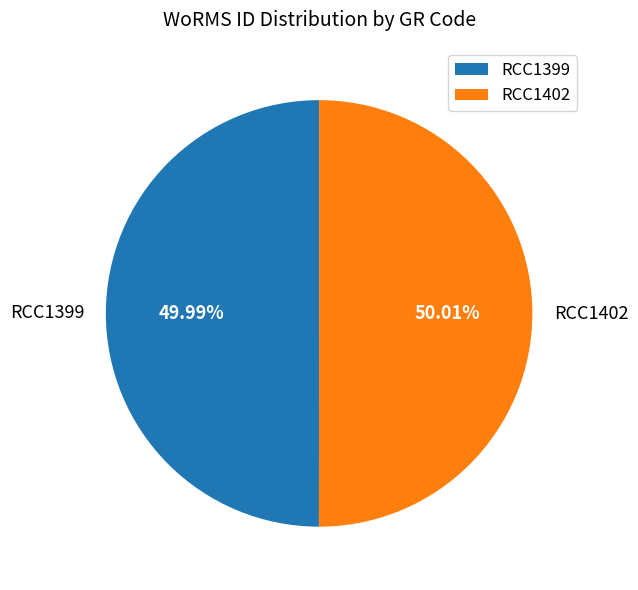

Count the number of slices in the pie.

2